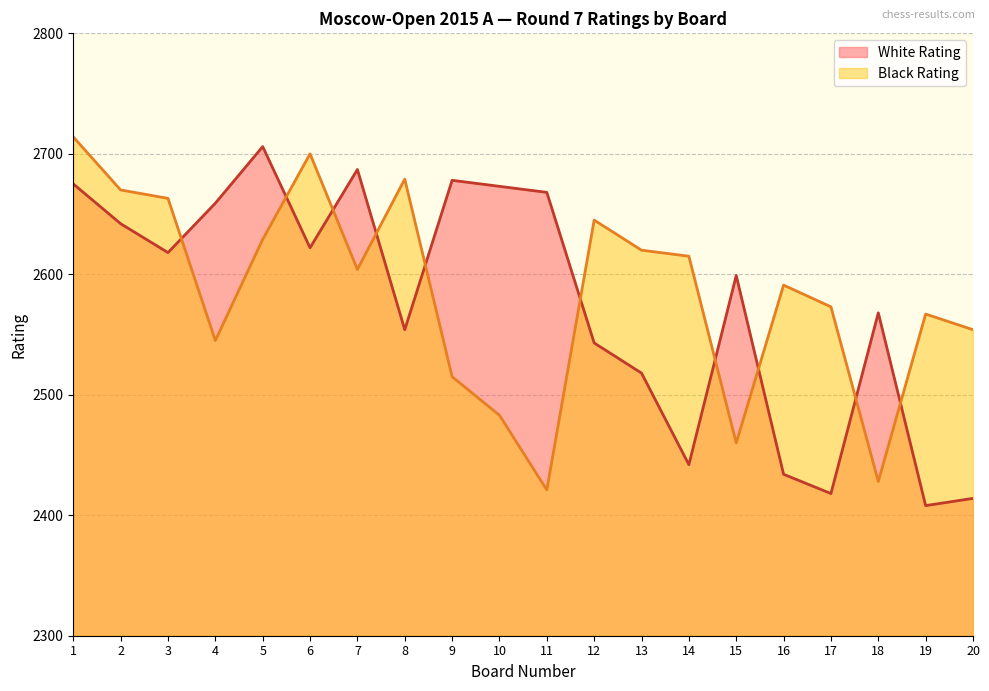

What is the value of the White Rating point at the 17th from the left?

2418